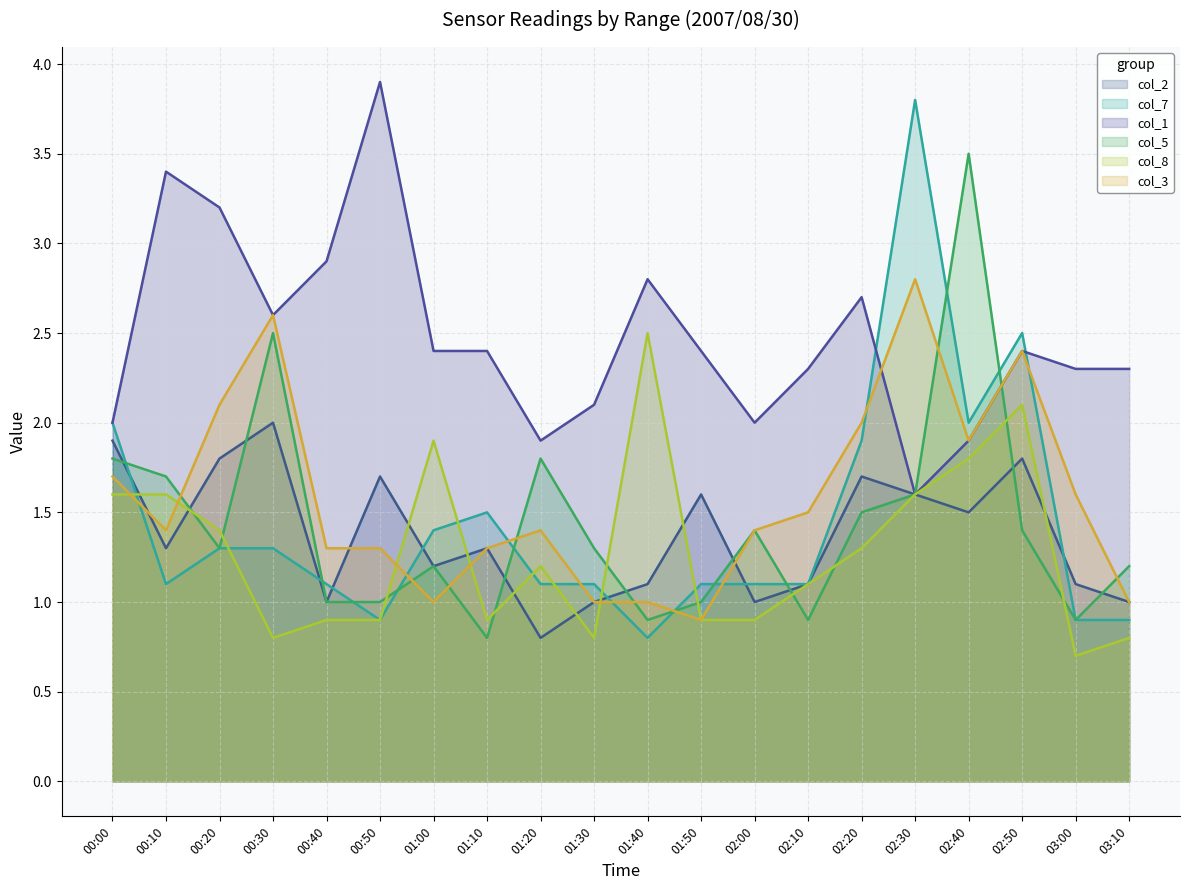

What position from the left is 00:00?

1